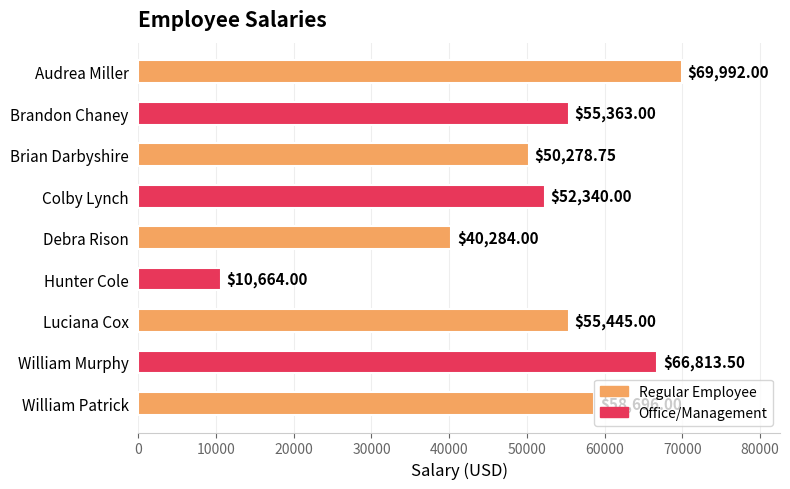

How many bars are there in total?

9